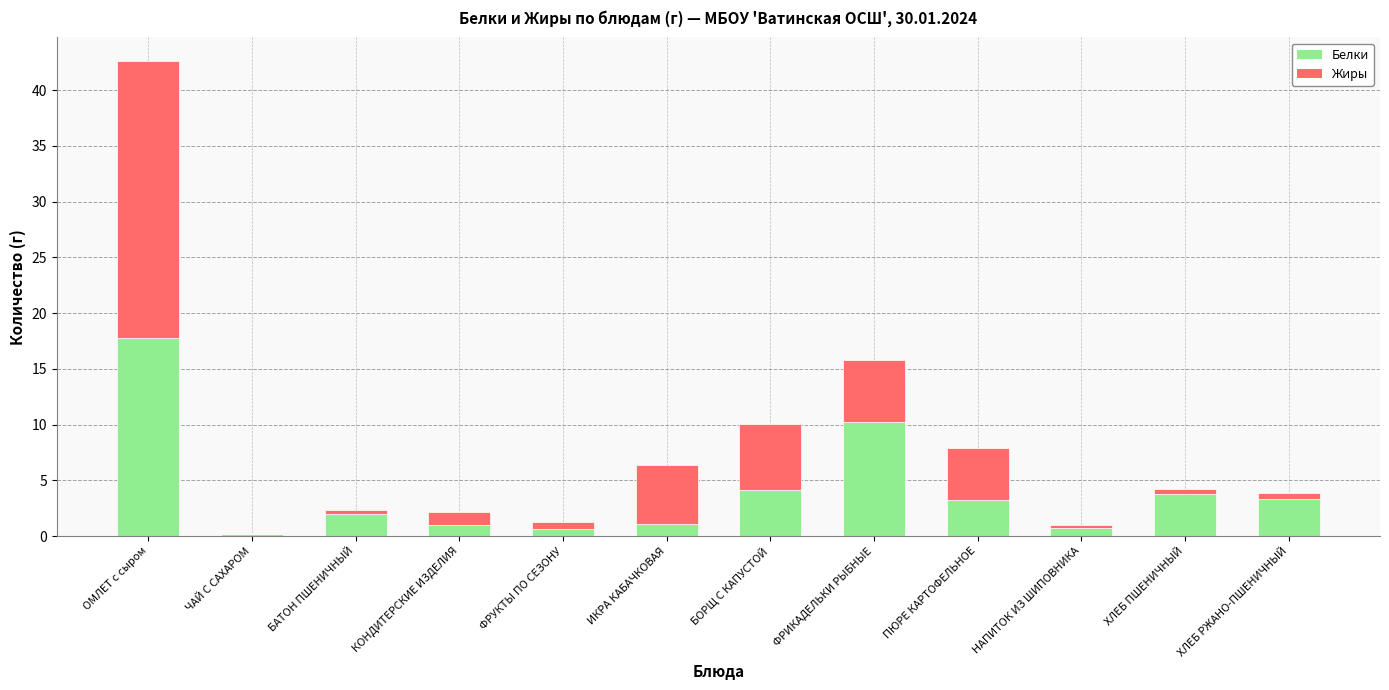

What is the sum of all Белки values?

48.0